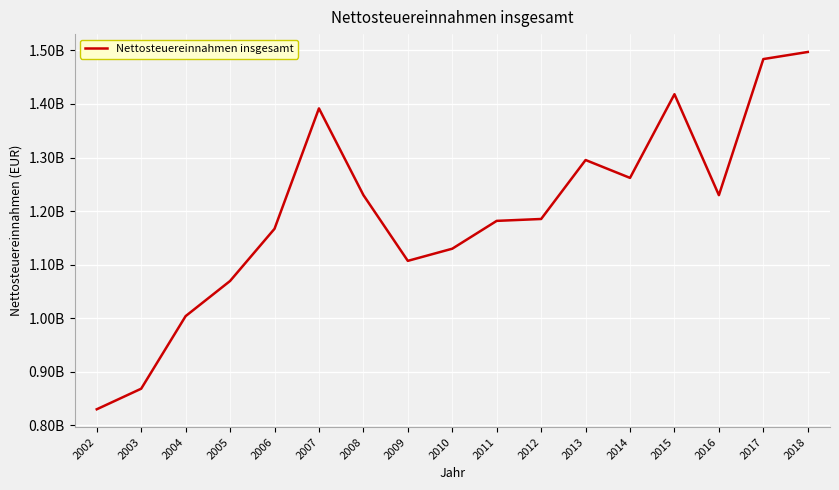

Rank the categories by value from highest to lowest.

2018, 2017, 2015, 2007, 2013, 2014, 2008, 2016, 2012, 2011, 2006, 2010, 2009, 2005, 2004, 2003, 2002